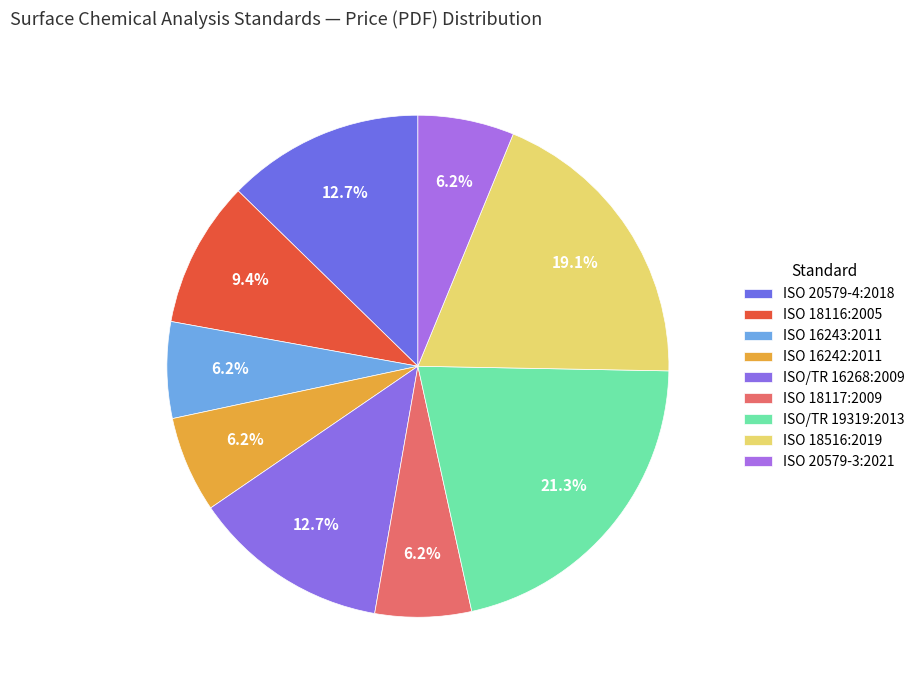

Between ISO 18116:2005 and ISO 16242:2011, which is larger?

ISO 18116:2005